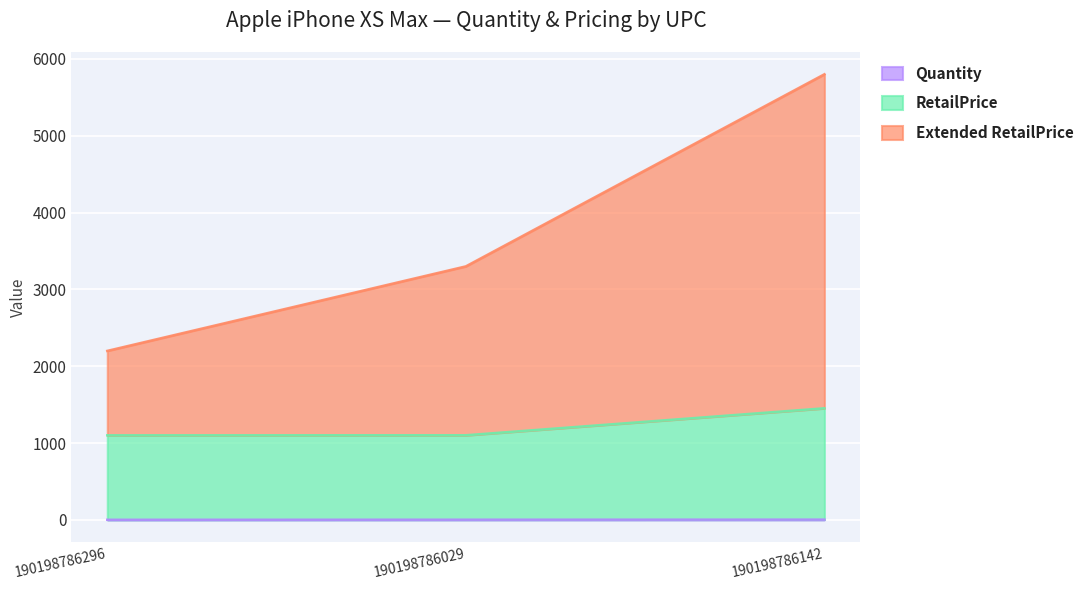

The value of RetailPrice at 190198786296 is 322. True or false?

False